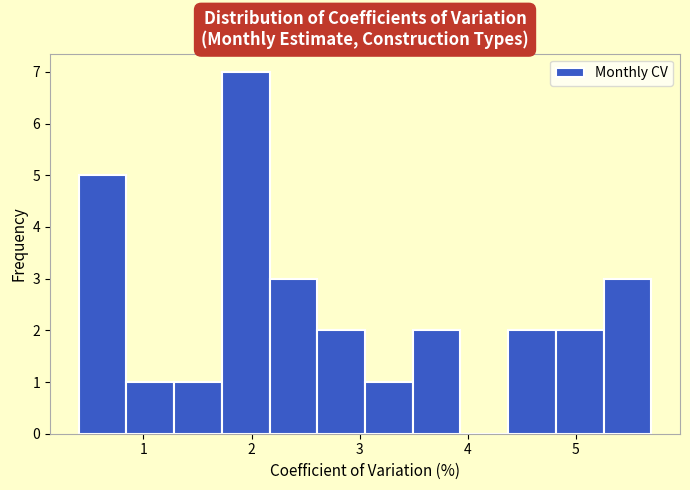

What is the height of the bar covering 4.8 to 5.3 on the x-axis? Neither the bar edges nor the heights are printed on the chart, so give them approximately, as read against the axes.

2